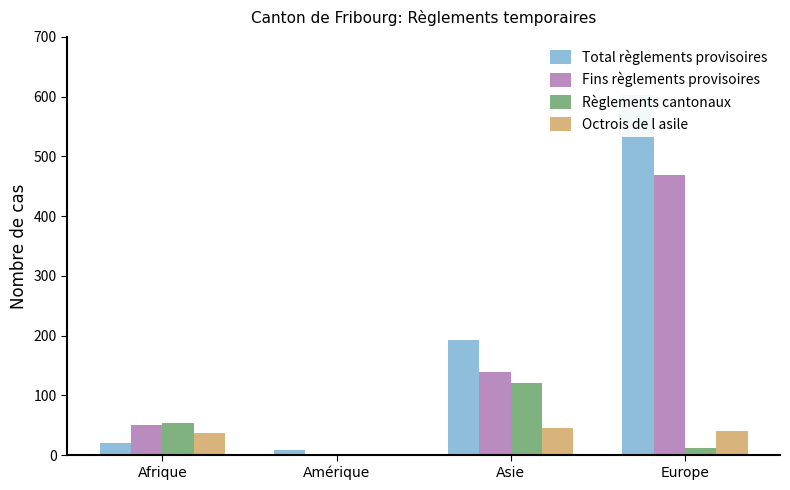

What is the label of the 1st bar from the left?

Afrique